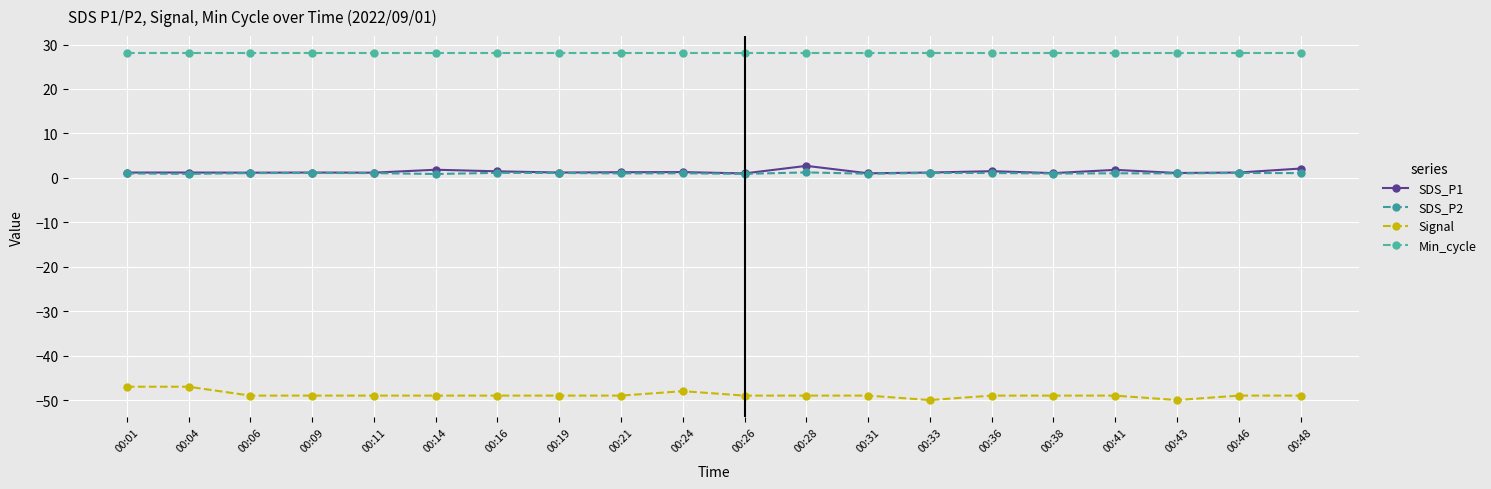

True or false: Signal and Min_cycle cross at least once.

False